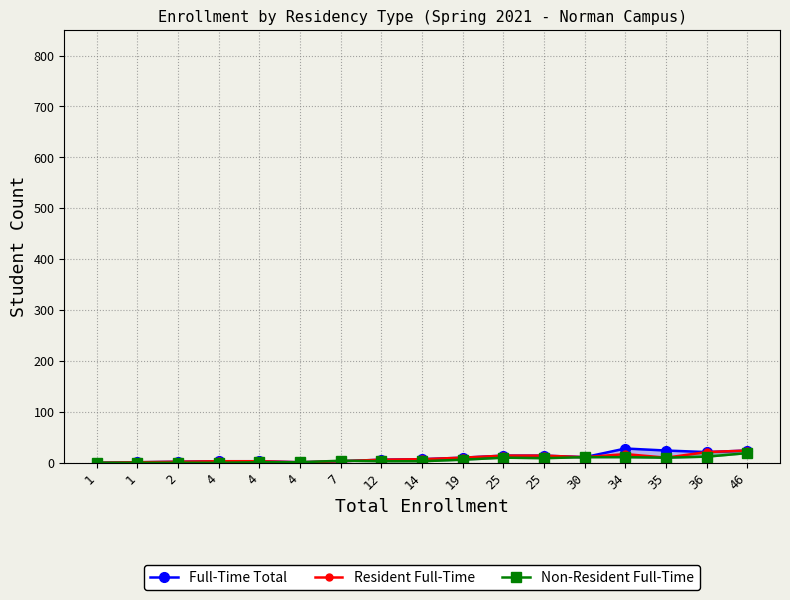

List the series in order of their peak value, lowest first.

Non-Resident Full-Time, Resident Full-Time, Full-Time Total